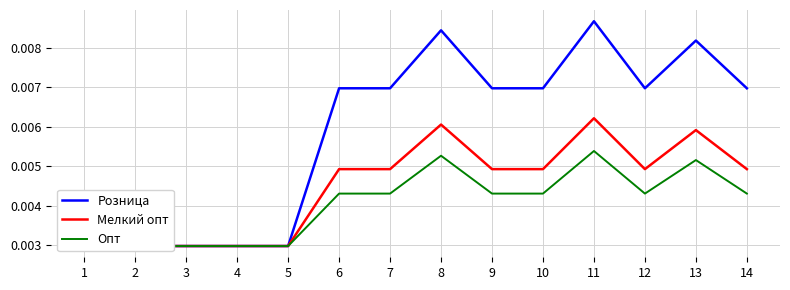

What is the sum of all Опт values?

0.1